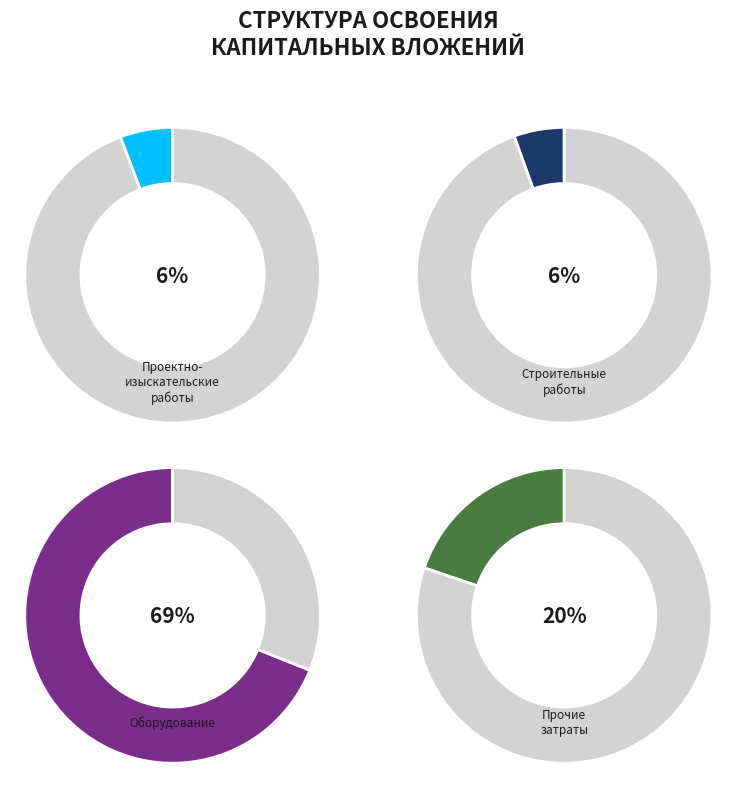

To the nearest percent, what percentage of the pie is строительные работы?

6%